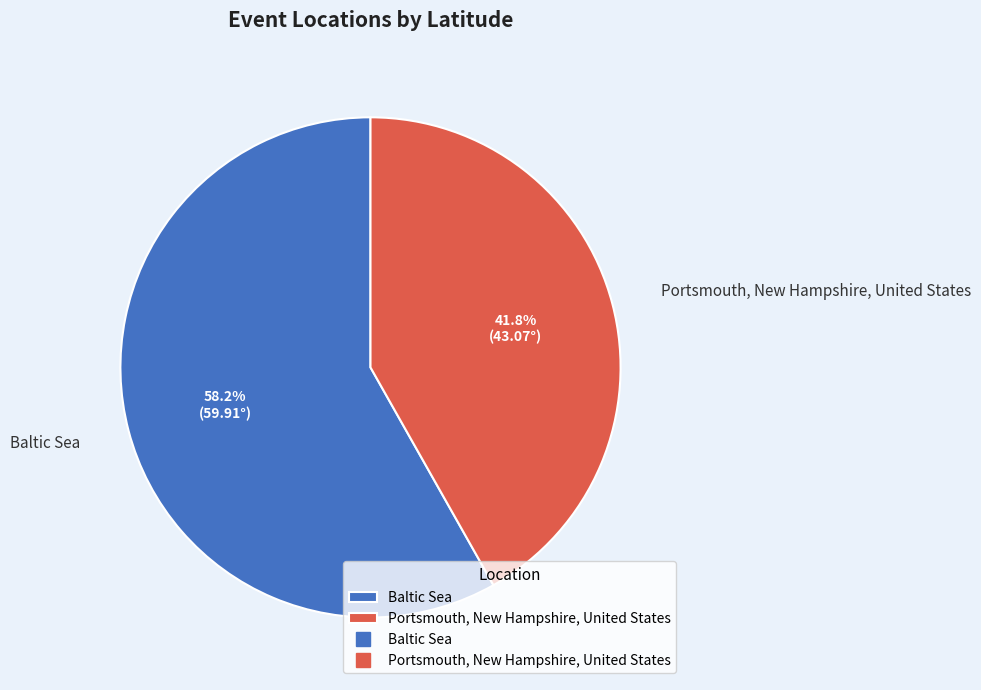

To the nearest percent, what is the difference between the largest and smallest slice percentages?

16%